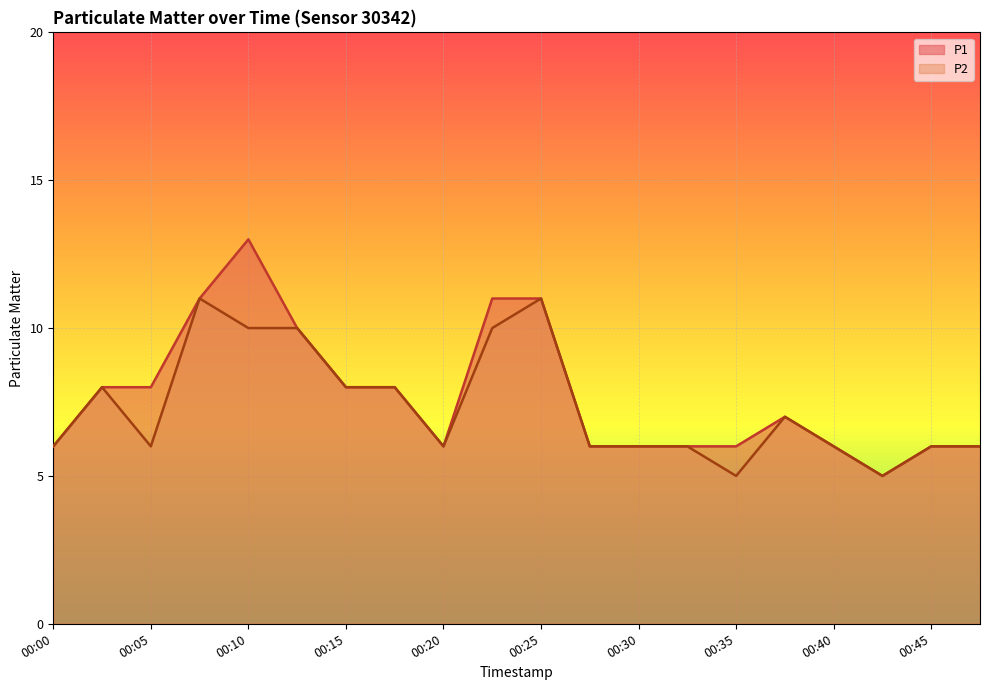

List the series in order of their overall mean, highest first.

P1, P2